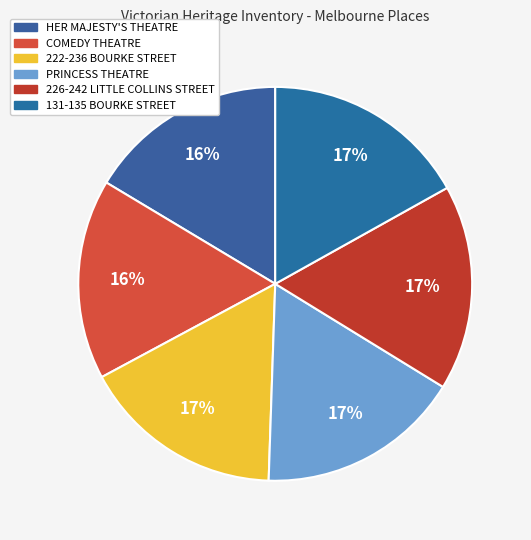

What is the smallest slice in the pie chart?

HER MAJESTY'S THEATRE